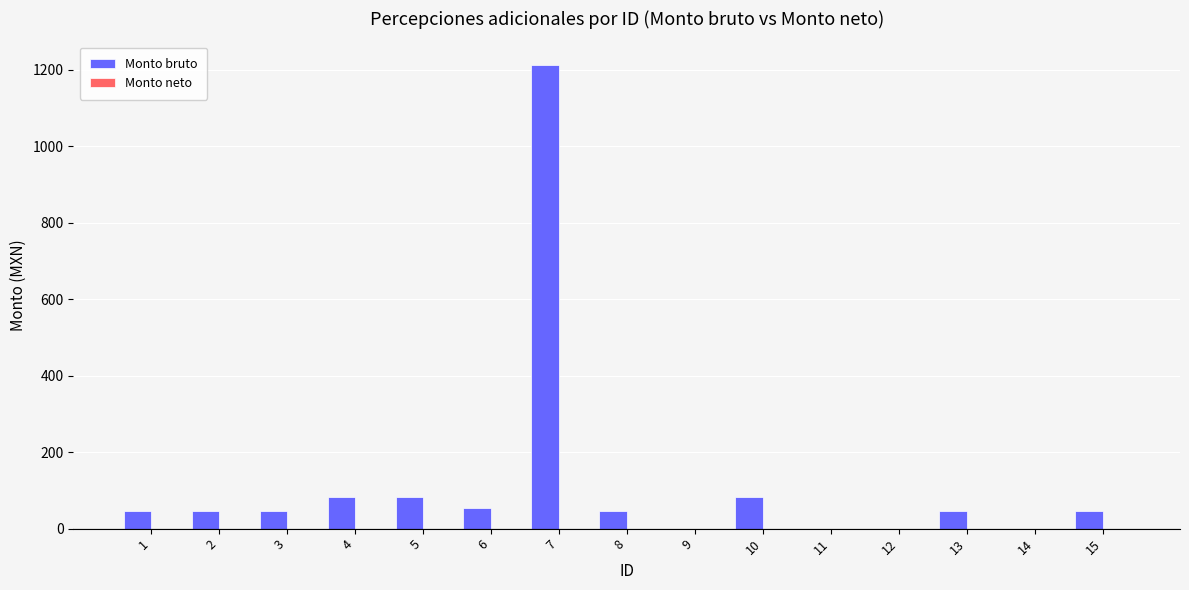

What is the ratio of the value at 10 to the value at 8?

1.8